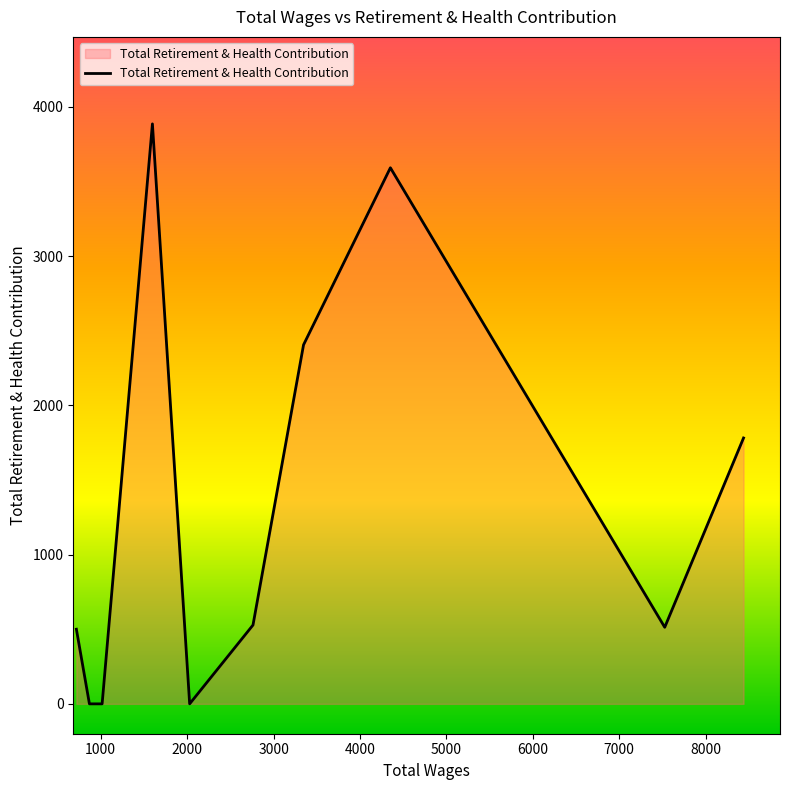

What is the maximum value shown in the chart?

3885